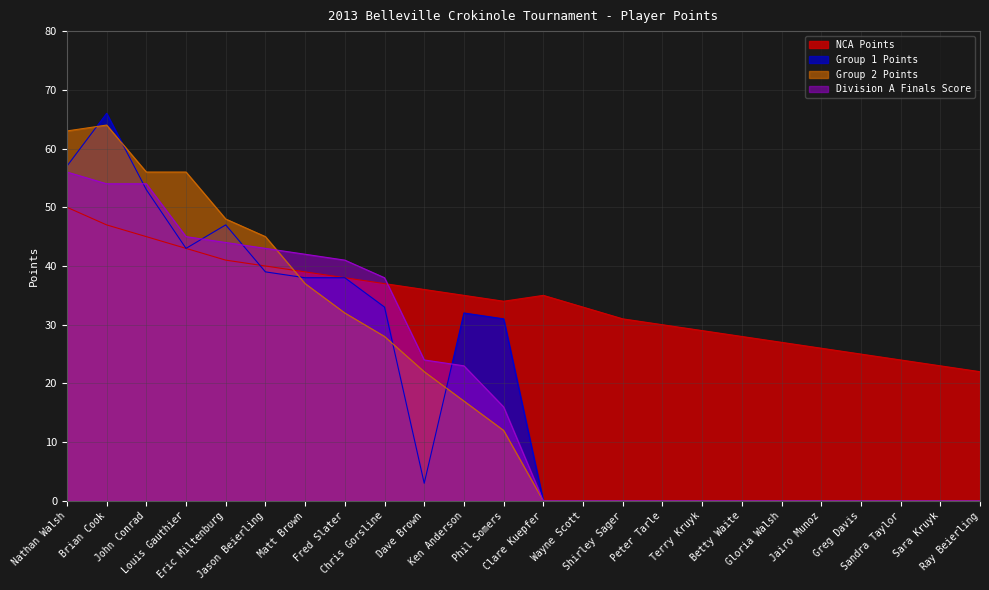

At which label does NCA Points reach its peak?

Nathan Walsh